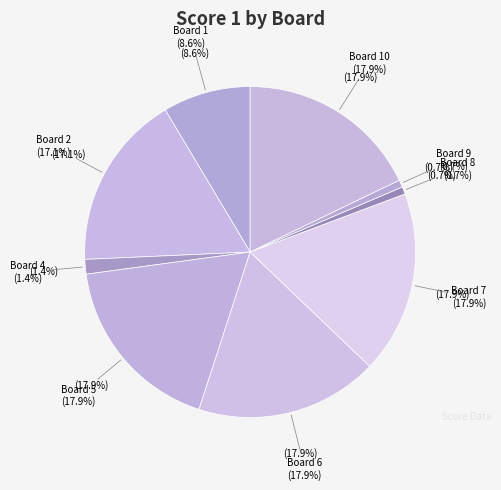

Do Board 2 and Board 7 together represent more than half of the pie?

No